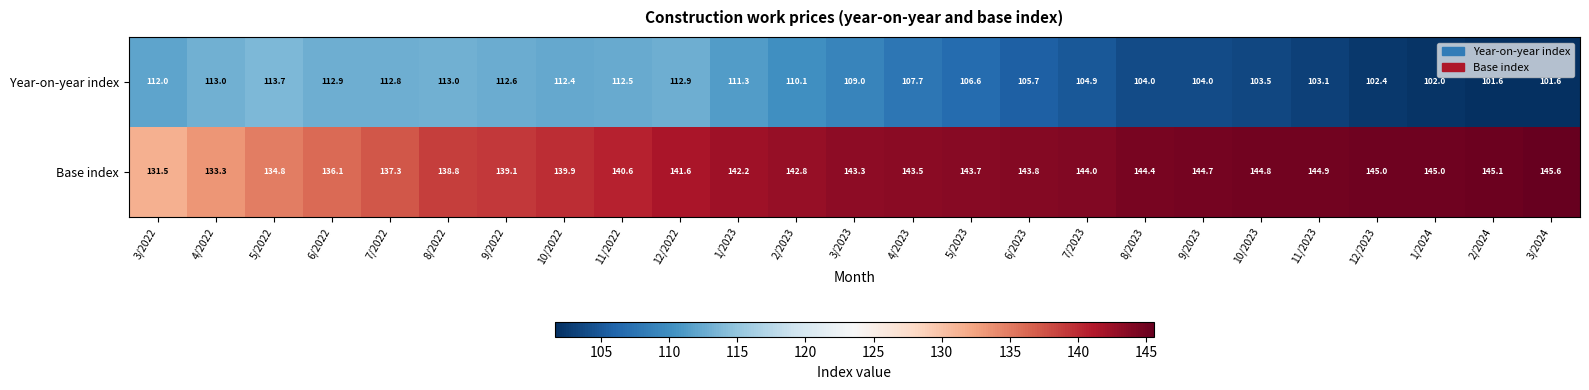

What is the difference between the highest and lowest values at 10/2023?

41.3